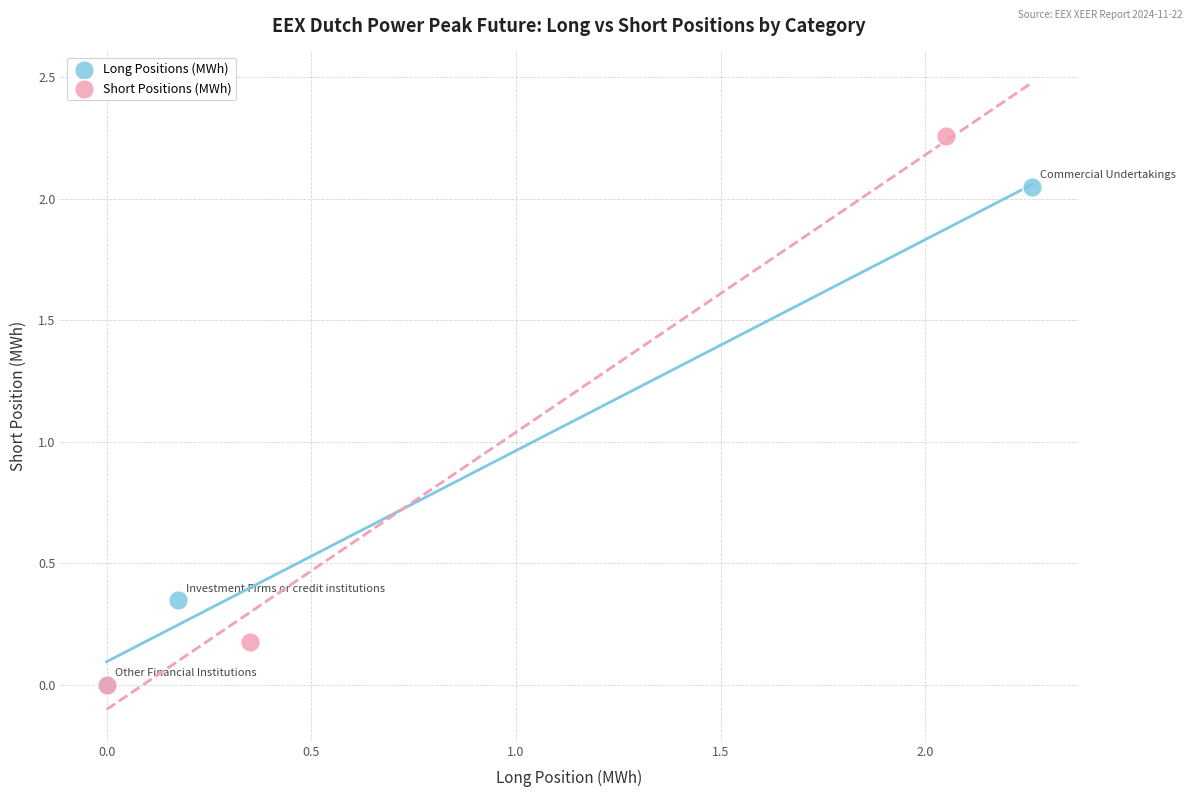

Which series contains the highest Y value?

Short Positions (MWh)